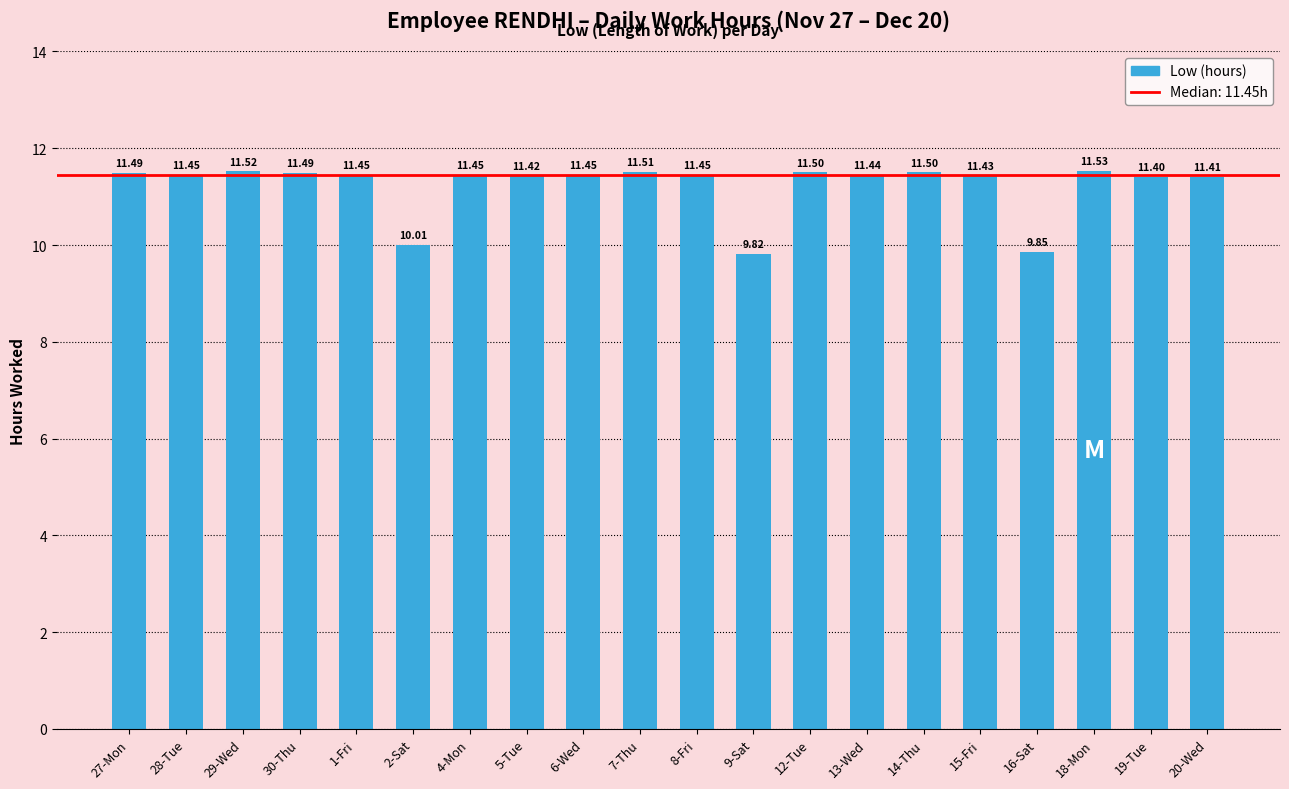

What is the difference between the maximum and minimum values?

1.7